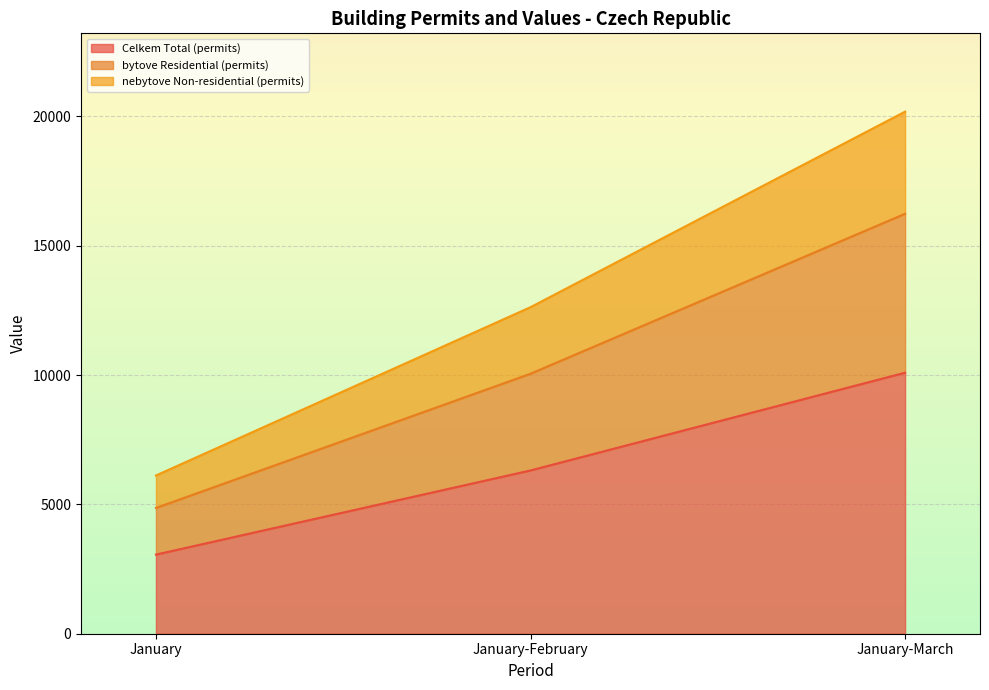

List the series in order of their peak value, lowest first.

Celkem Total (permits), bytove Residential (permits), nebytove Non-residential (permits)